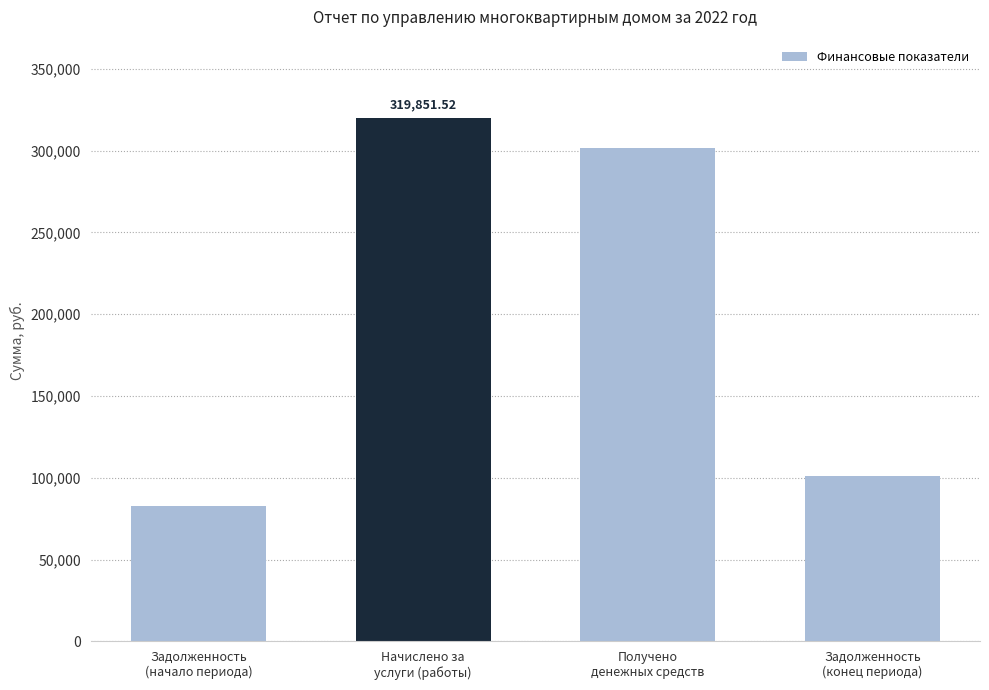

Reading left to right, list all the values displayed in this chart.

82862.2	319851.5	301579.7	101134.0